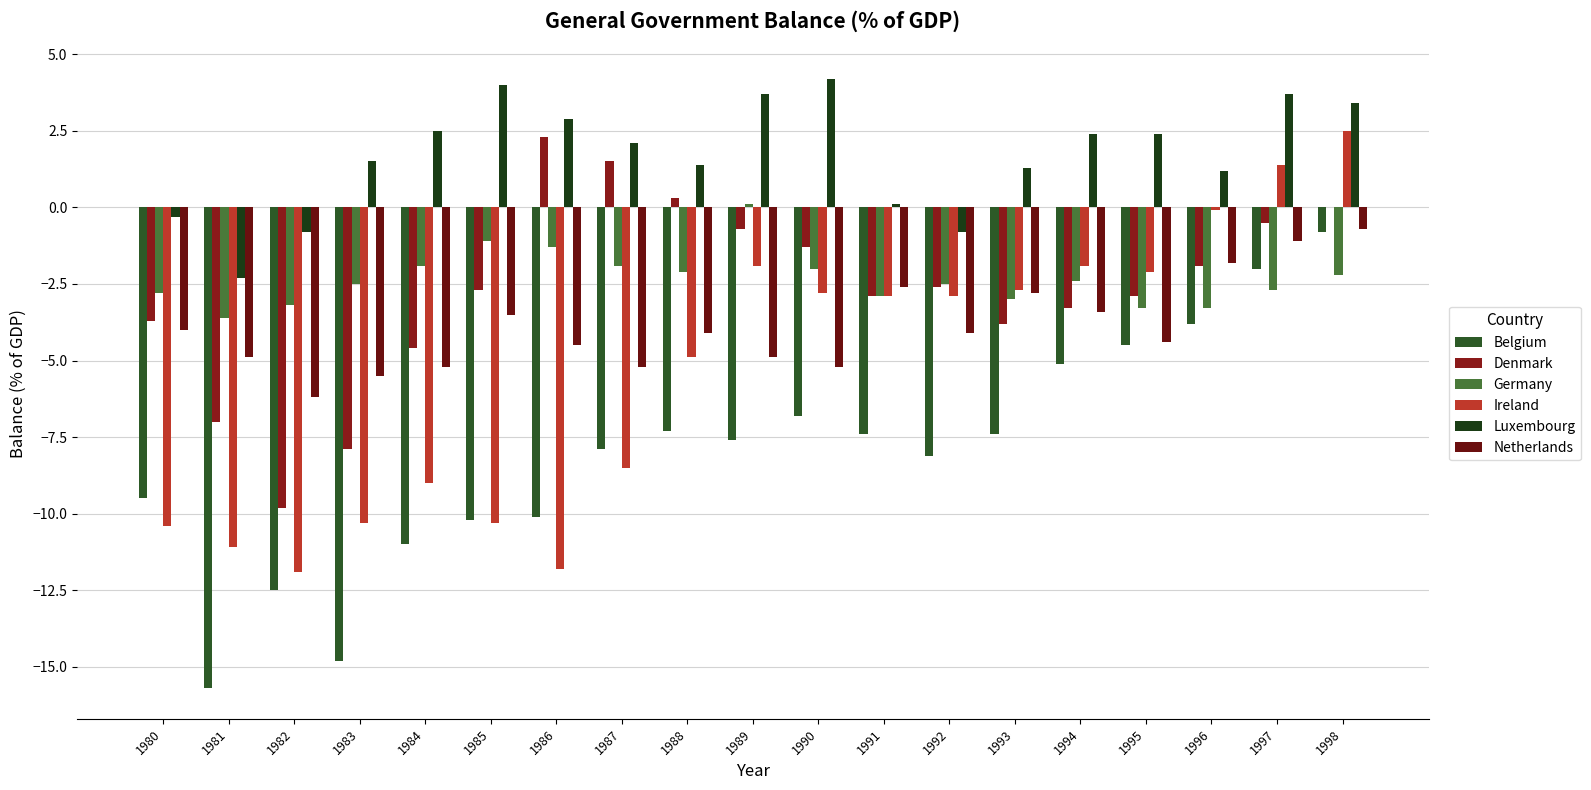

Reading left to right, extract all data points from this chart.

Belgium: 1980=-9.5	1981=-15.7	1982=-12.5	1983=-14.8	1984=-11.0	1985=-10.2	1986=-10.1	1987=-7.9	1988=-7.3	1989=-7.6	1990=-6.8	1991=-7.4	1992=-8.1	1993=-7.4	1994=-5.1	1995=-4.5	1996=-3.8	1997=-2.0	1998=-0.8
Denmark: 1980=-3.7	1981=-7.0	1982=-9.8	1983=-7.9	1984=-4.6	1985=-2.7	1986=2.3	1987=1.5	1988=0.3	1989=-0.7	1990=-1.3	1991=-2.9	1992=-2.6	1993=-3.8	1994=-3.3	1995=-2.9	1996=-1.9	1997=-0.5	1998=0.0
Germany: 1980=-2.8	1981=-3.6	1982=-3.2	1983=-2.5	1984=-1.9	1985=-1.1	1986=-1.3	1987=-1.9	1988=-2.1	1989=0.1	1990=-2.0	1991=-2.9	1992=-2.5	1993=-3.0	1994=-2.4	1995=-3.3	1996=-3.3	1997=-2.7	1998=-2.2
Ireland: 1980=-10.4	1981=-11.1	1982=-11.9	1983=-10.3	1984=-9.0	1985=-10.3	1986=-11.8	1987=-8.5	1988=-4.9	1989=-1.9	1990=-2.8	1991=-2.9	1992=-2.9	1993=-2.7	1994=-1.9	1995=-2.1	1996=-0.1	1997=1.4	1998=2.5
Luxembourg: 1980=-0.3	1981=-2.3	1982=-0.8	1983=1.5	1984=2.5	1985=4.0	1986=2.9	1987=2.1	1988=1.4	1989=3.7	1990=4.2	1991=0.1	1992=-0.8	1993=1.3	1994=2.4	1995=2.4	1996=1.2	1997=3.7	1998=3.4
Netherlands: 1980=-4.0	1981=-4.9	1982=-6.2	1983=-5.5	1984=-5.2	1985=-3.5	1986=-4.5	1987=-5.2	1988=-4.1	1989=-4.9	1990=-5.2	1991=-2.6	1992=-4.1	1993=-2.8	1994=-3.4	1995=-4.4	1996=-1.8	1997=-1.1	1998=-0.7